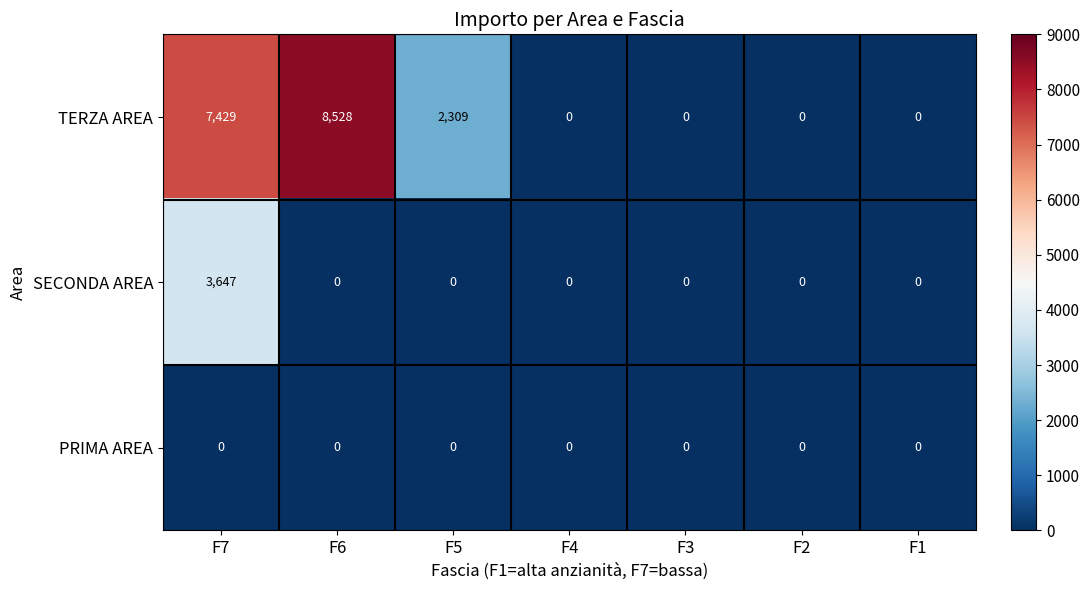

Which series changed the most between F5 and F3?

TERZA AREA